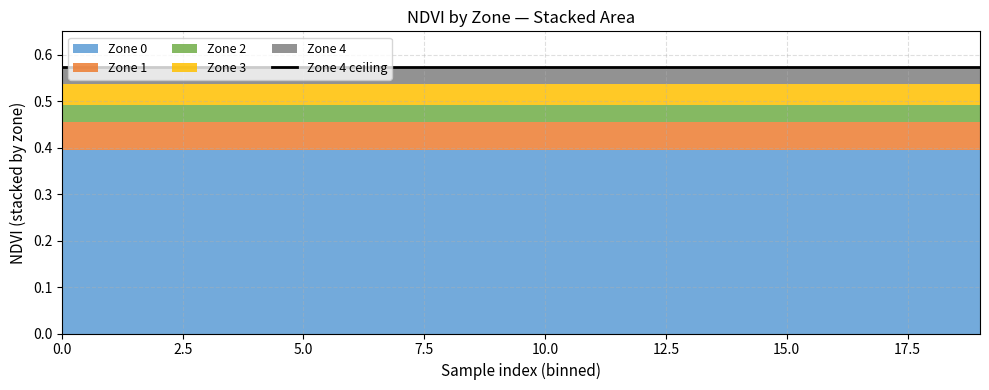

The value of Zone 0 mean NDVI at 3 is 0.4. True or false?

True